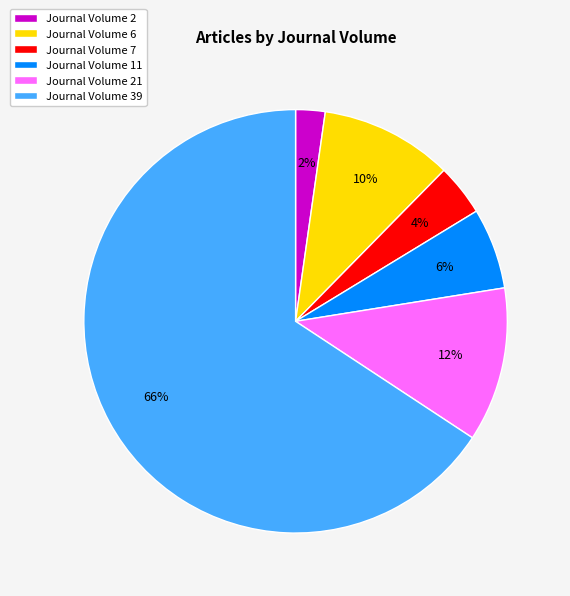

The Journal Volume 11 slice represents 6% of the pie. True or false?

True